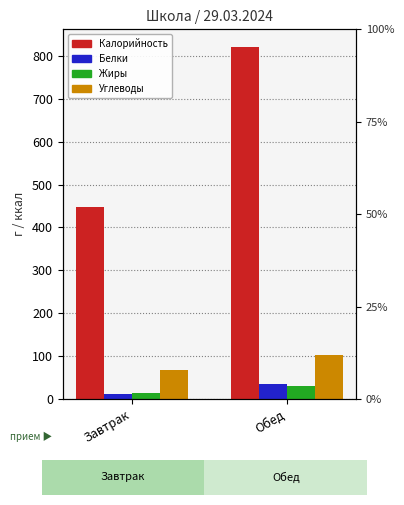

What position from the left is Обед?

2